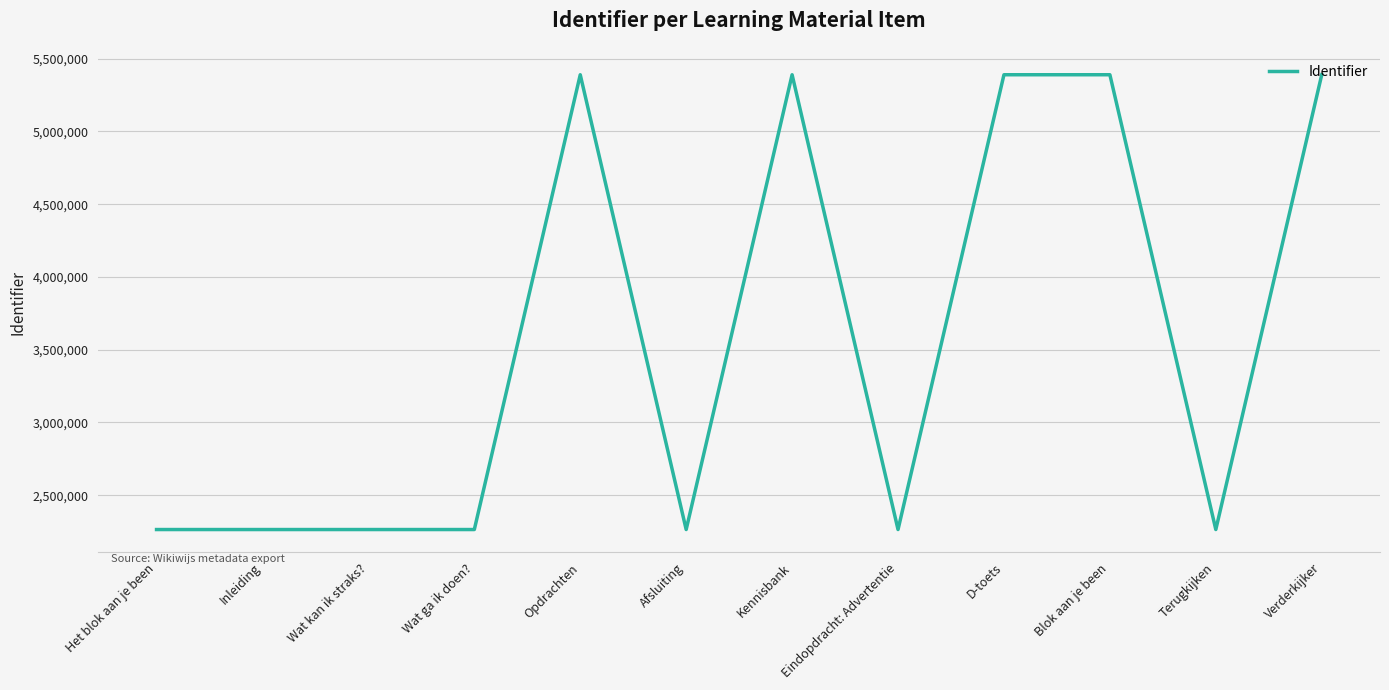

Does the chart display data point markers on the line(s)?

No